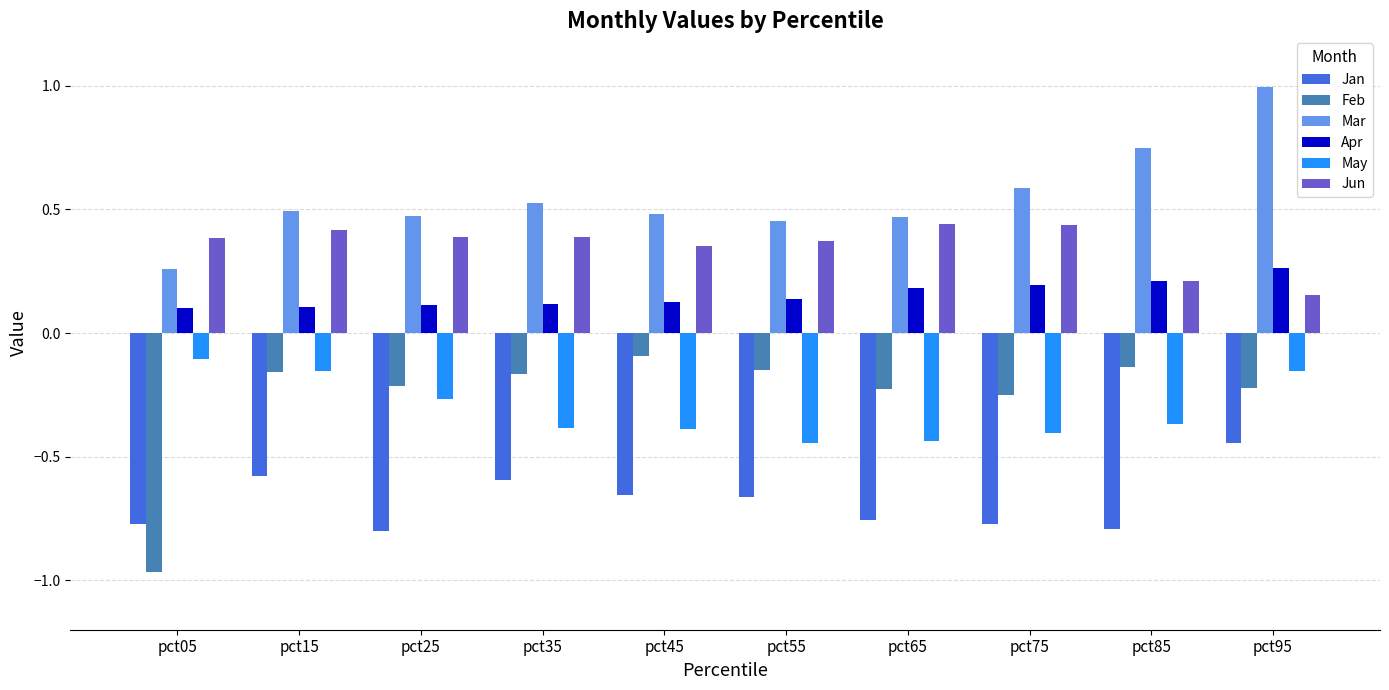

Is the value of Mar at pct45 greater than the value of Jan at pct15?

Yes